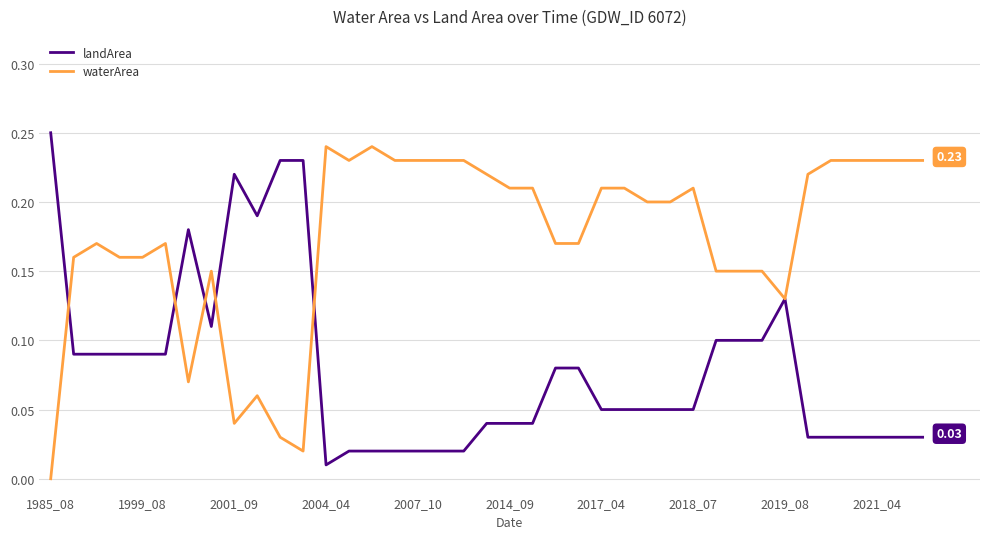

List the series in order of their overall mean, lowest first.

landArea, waterArea